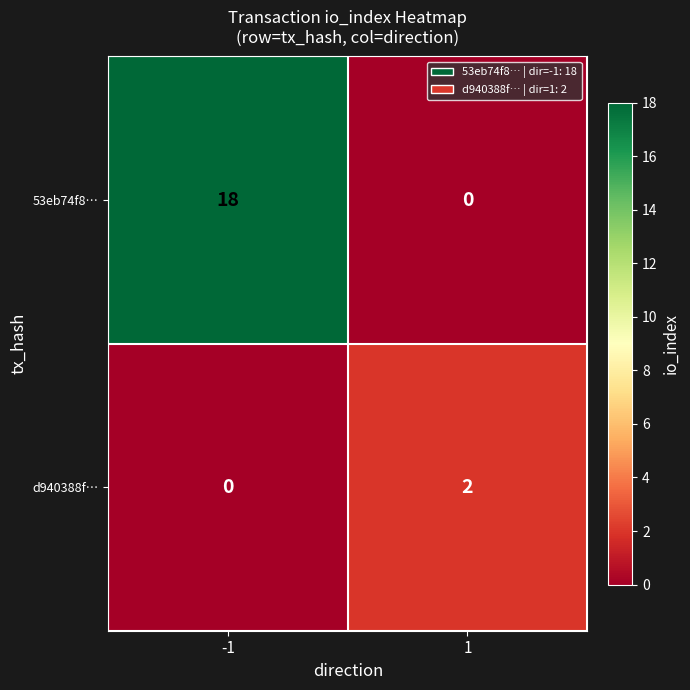

What is the sum of the 53eb74f8… values at -1 and 1?

18